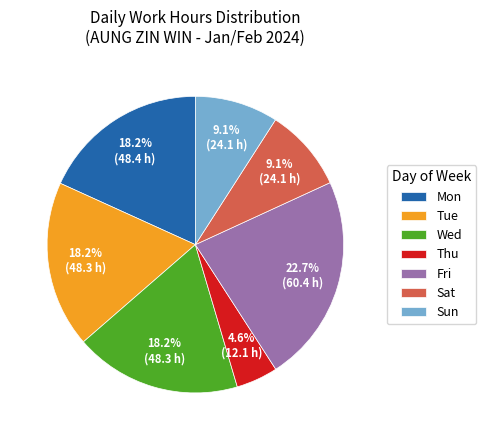

To the nearest percent, what portion does Sun represent?

9%